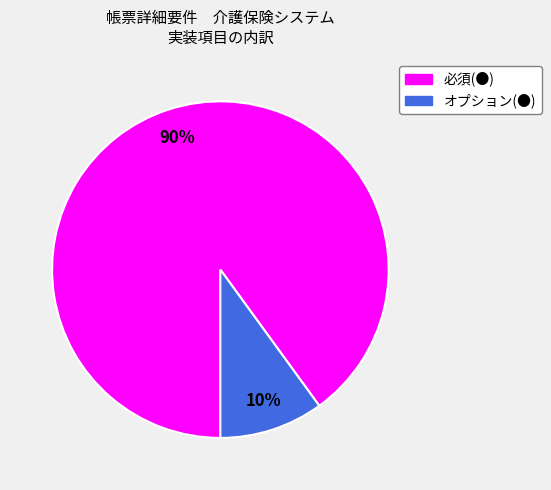

What percentage is the オプション(●) slice, to the nearest percent?

10%